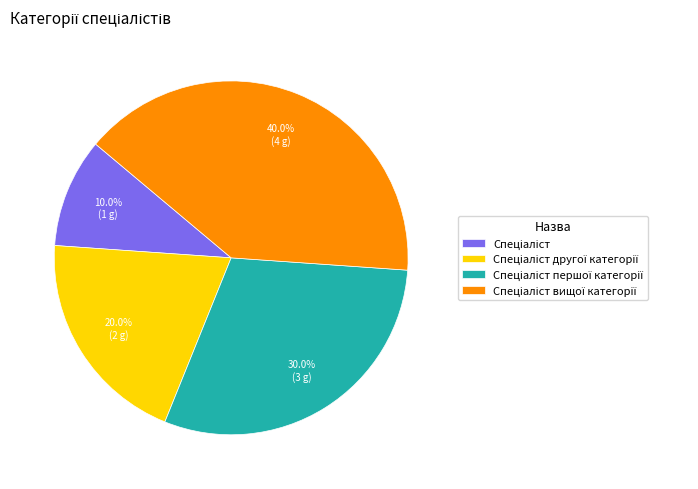

Is there any slice that represents more than half of the pie?

No